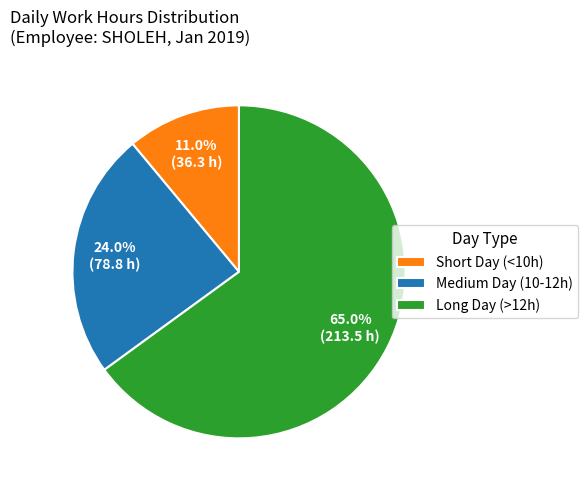

Is there any slice that represents more than half of the pie?

Yes